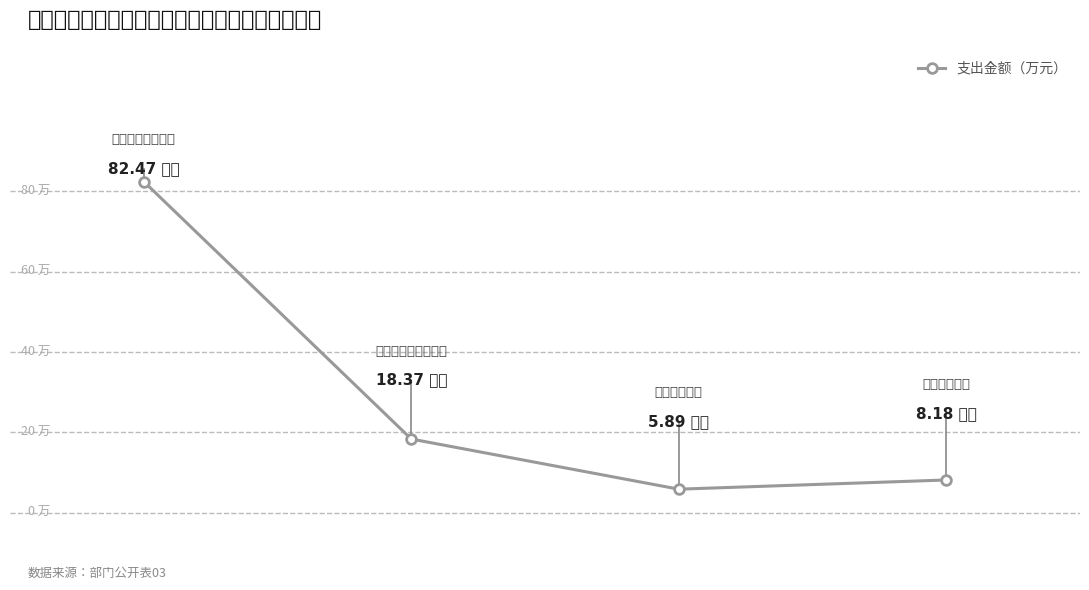

Does the chart have visible grid lines?

No